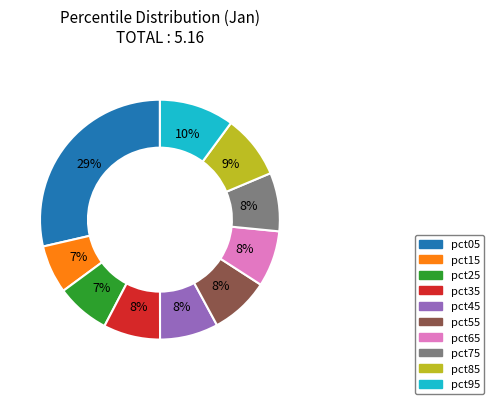

Count the number of slices in the pie.

10